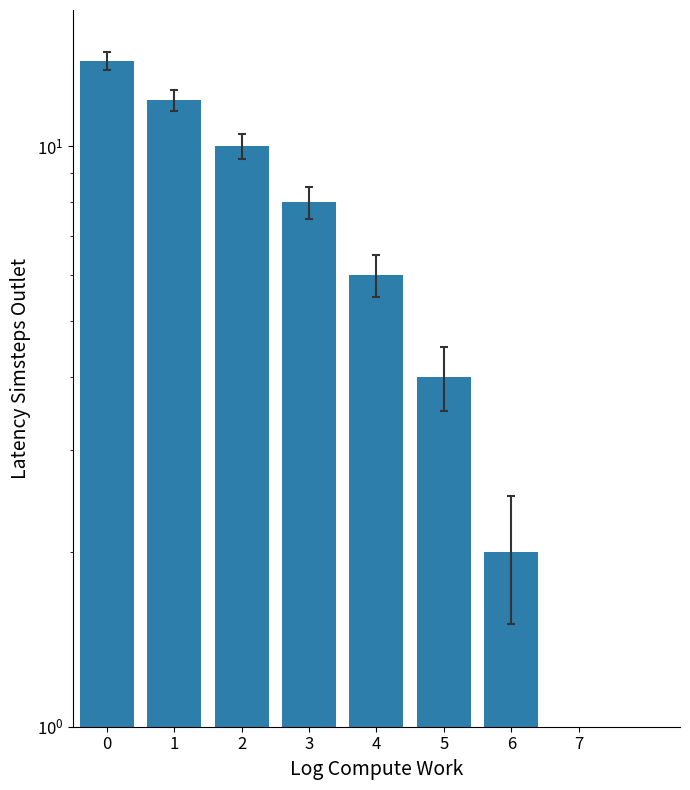

What is the sum of all values?

56